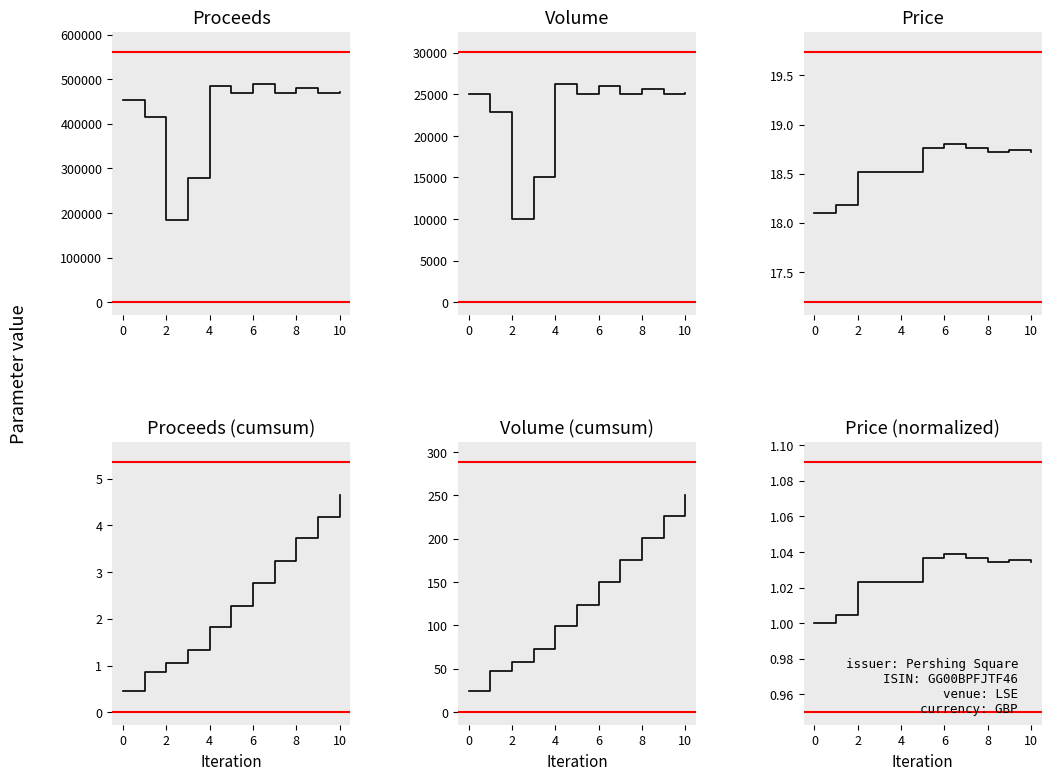

What is the difference between the highest and lowest values at 7?

468999.0